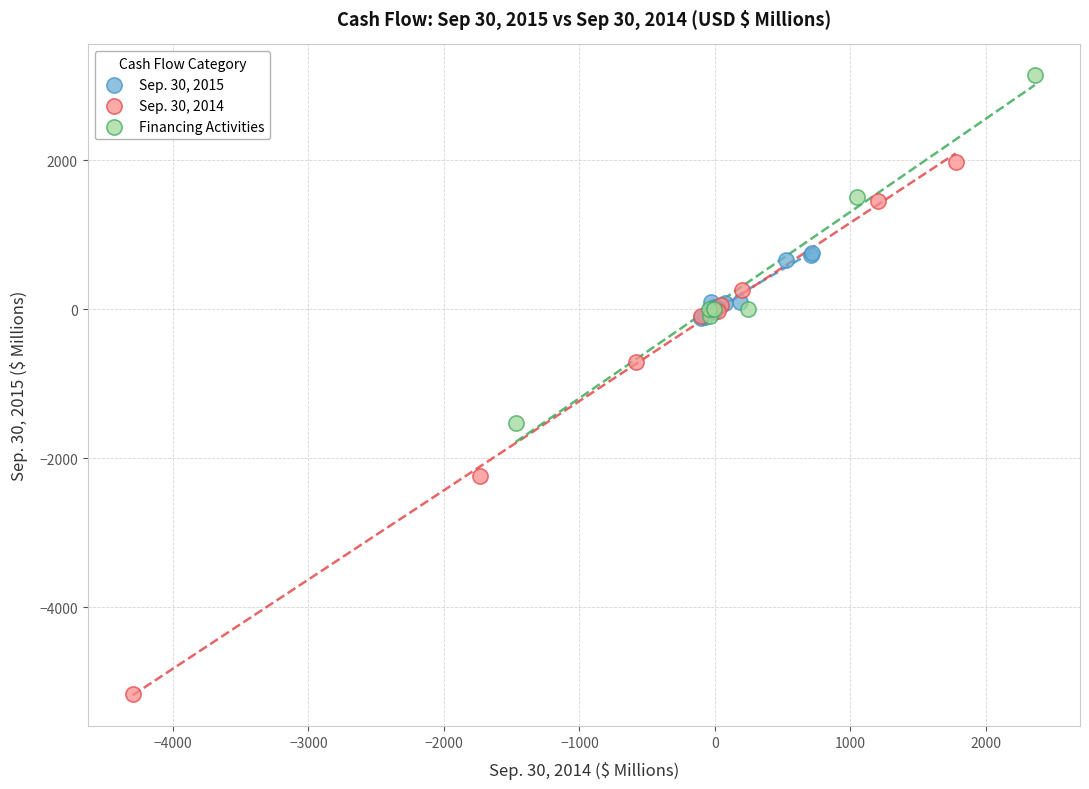

Which series reaches the maximum Y coordinate?

Financing Activities